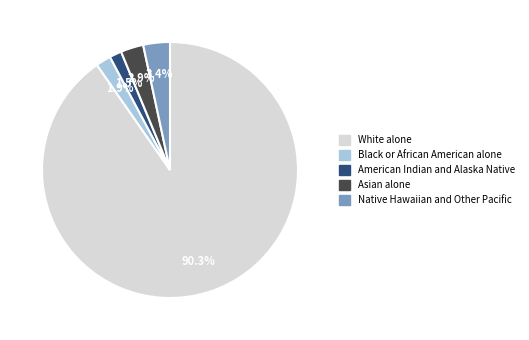

Which has a higher value, Black or African American alone or White alone?

White alone